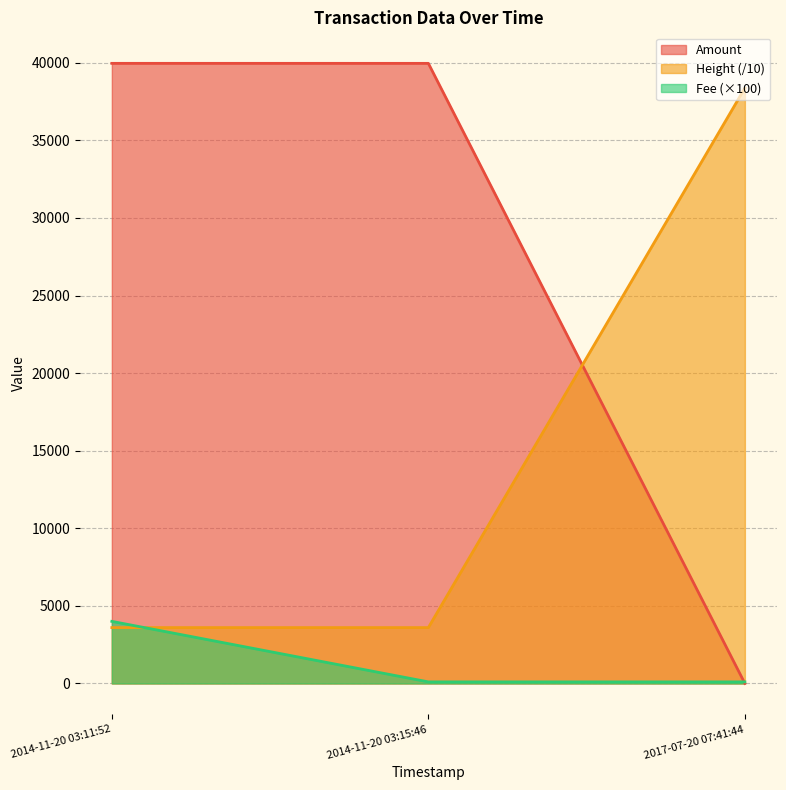

Which series has the largest range (max minus min)?

Amount